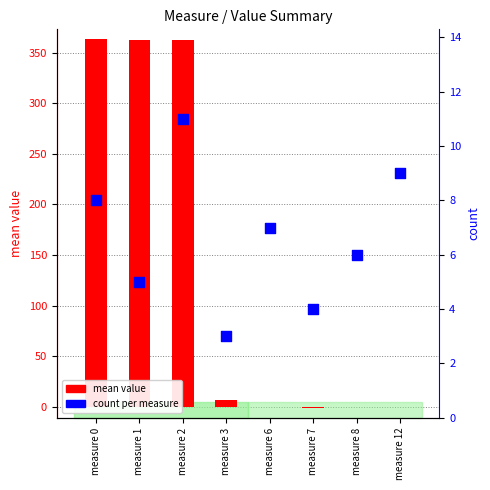

At which category is the sum across all series the highest?

measure 2